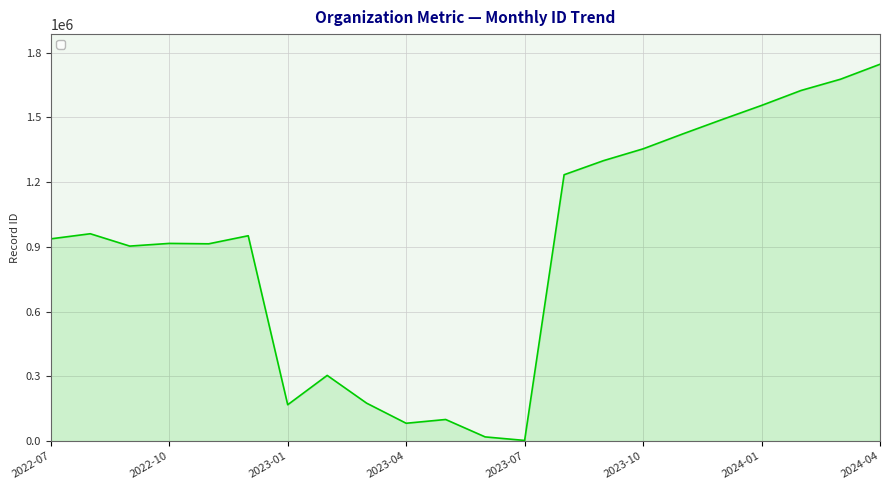

What is the smallest value displayed?

2880